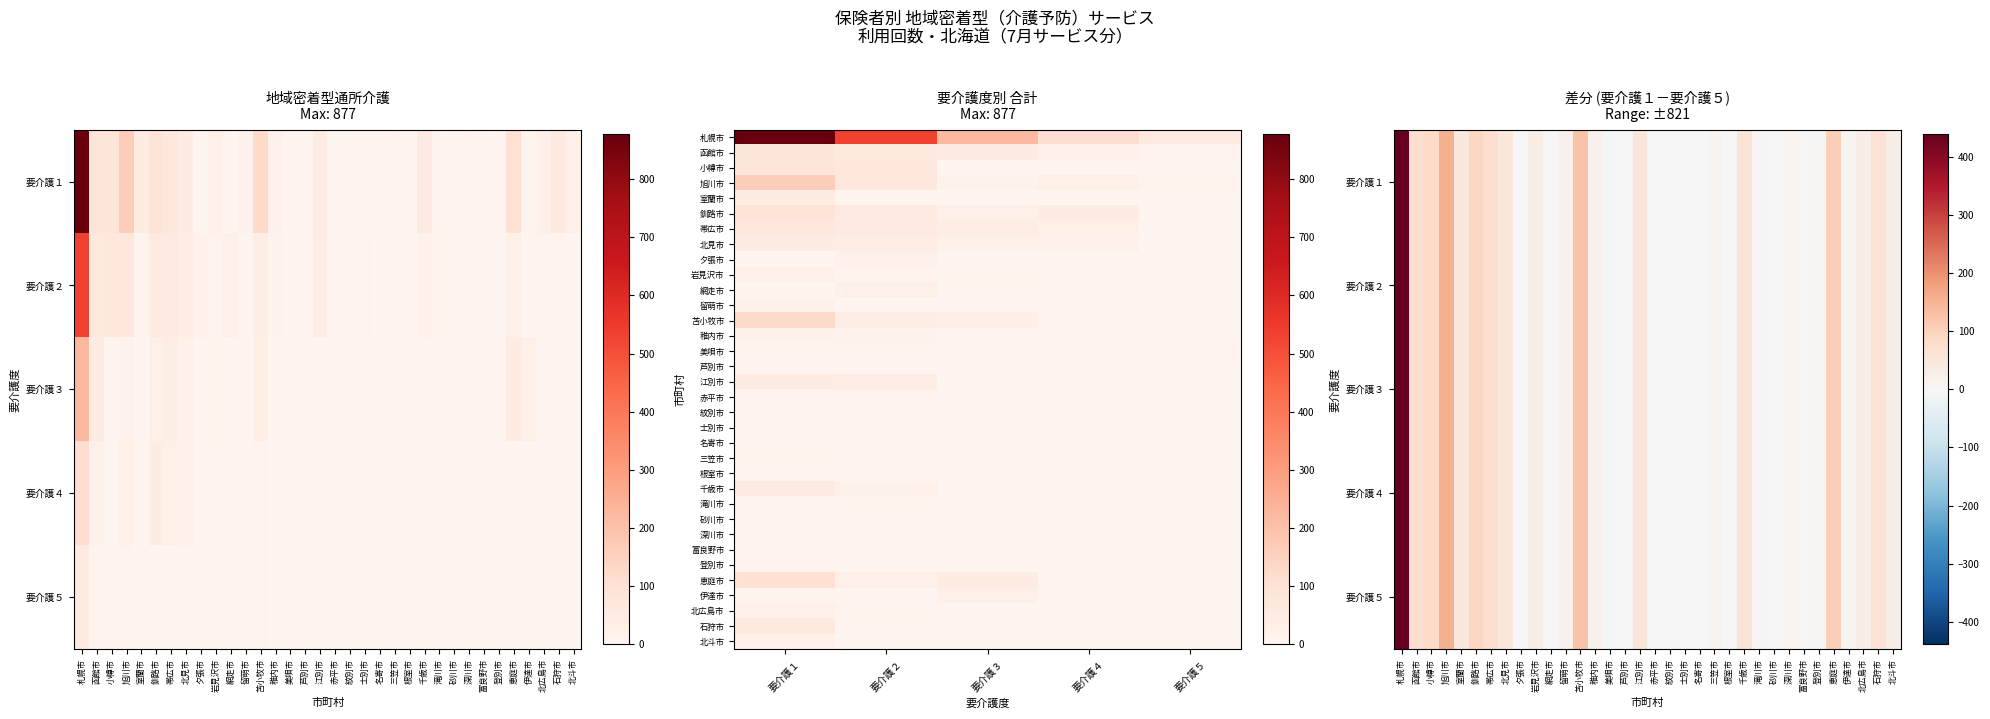

At which label does 要介護１ first exceed 19?

札幌市